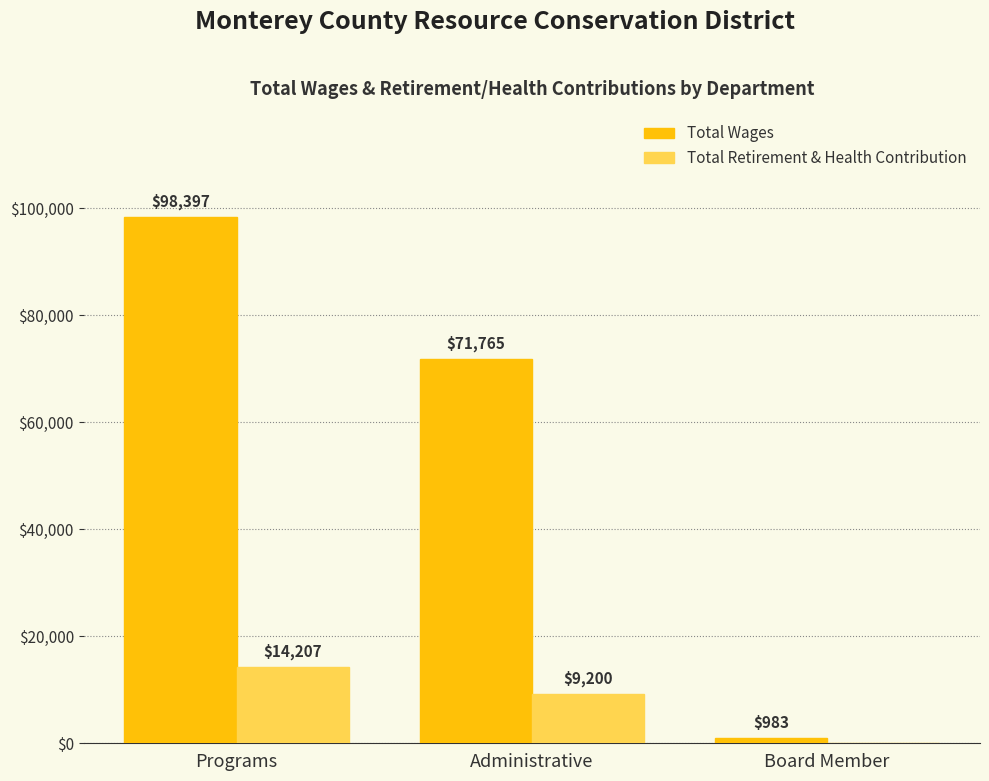

Is it true that Total Wages equals 30994 at Programs?

False